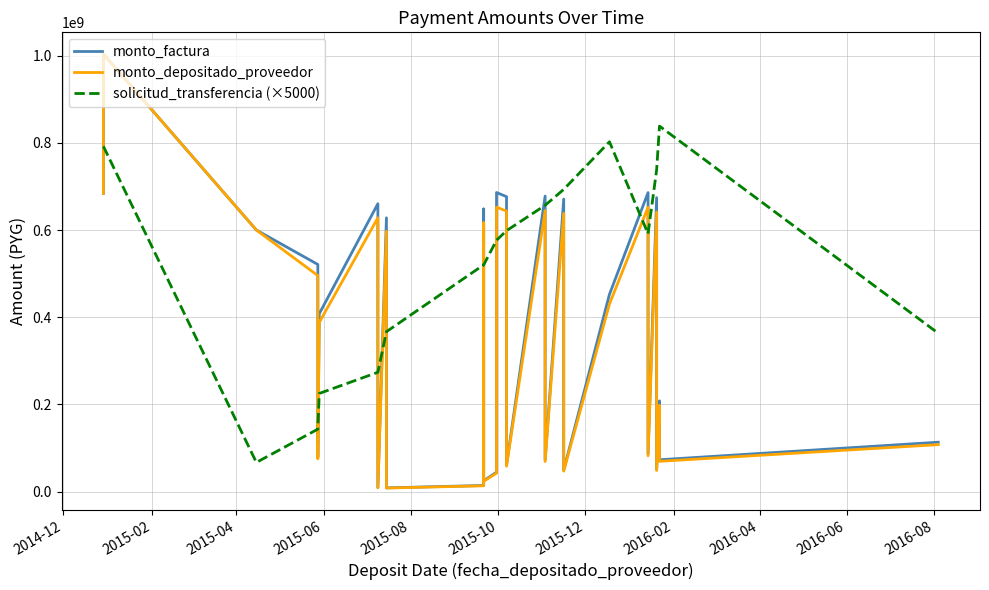

True or false: monto_depositado_proveedor has more than 2 points higher than both neighbors.

True